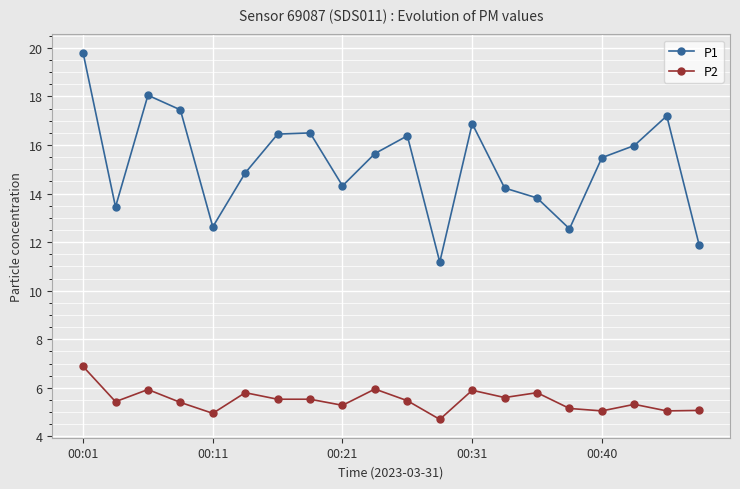

What is the difference between the maximum and second lowest values in the P2 series?

1.9